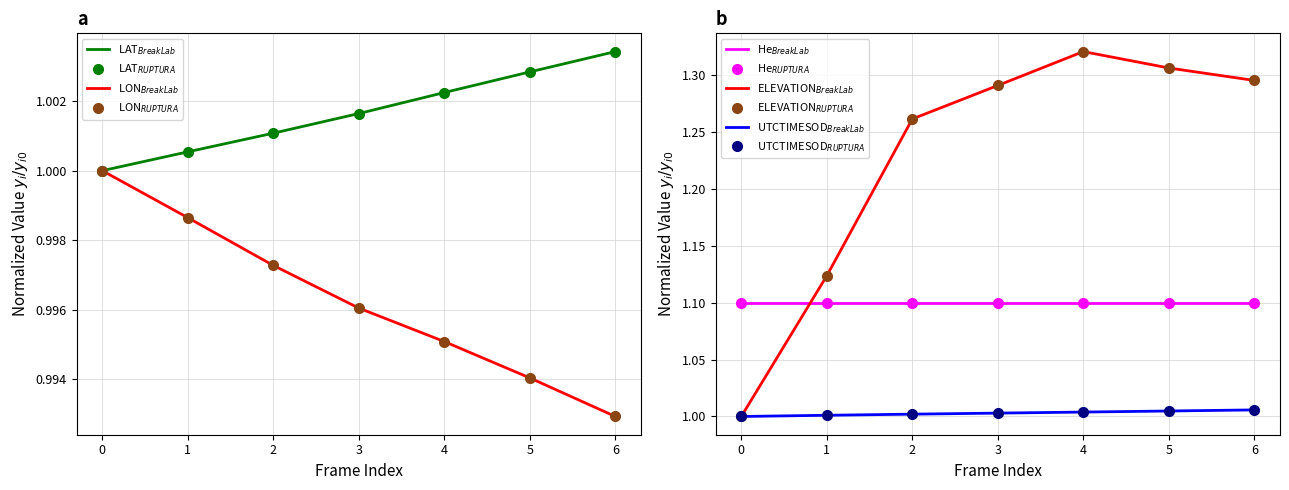

Between 3 and 6, which series saw the biggest shift?

ELEVATION